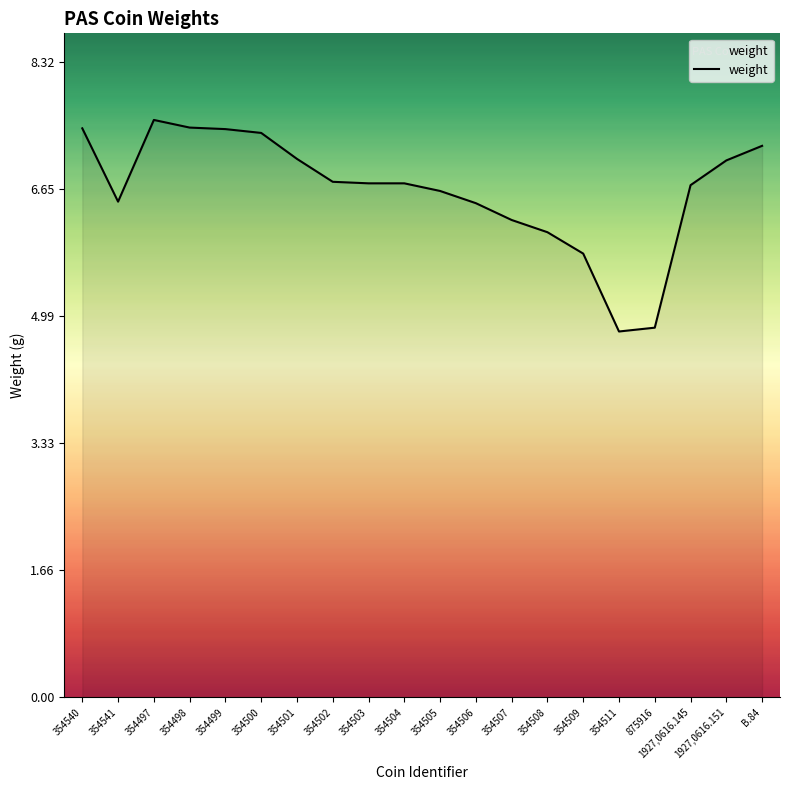

What is the average value?

6.6